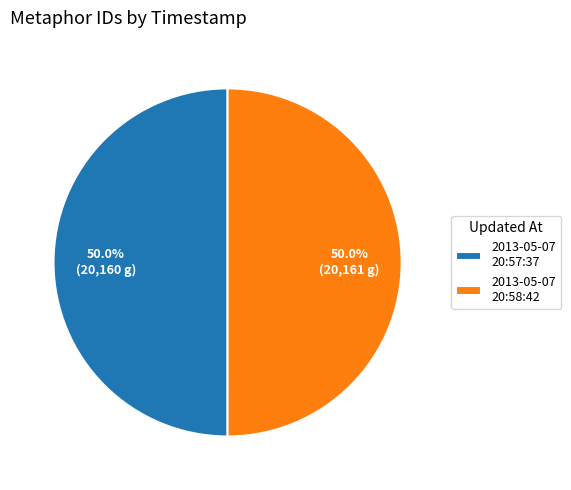

Approximately how many times larger is the value at 2013-05-07 20:57:37 compared to 2013-05-07 20:58:42?

1.0